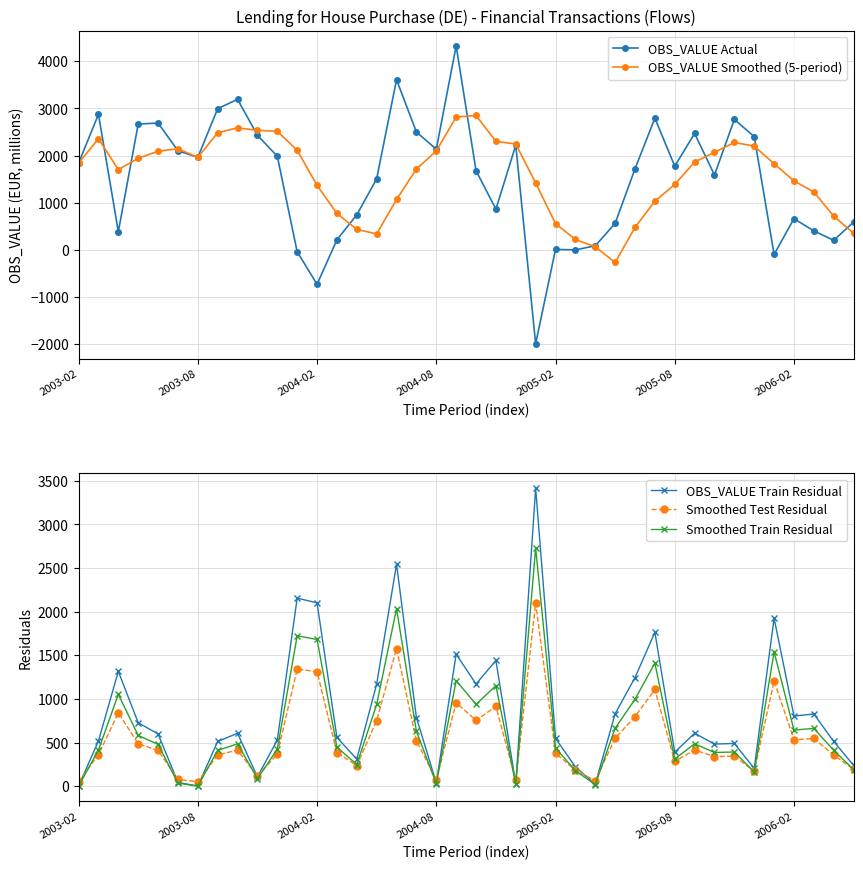

True or false: OBS_VALUE Actual has more than 2 points higher than both neighbors.

True